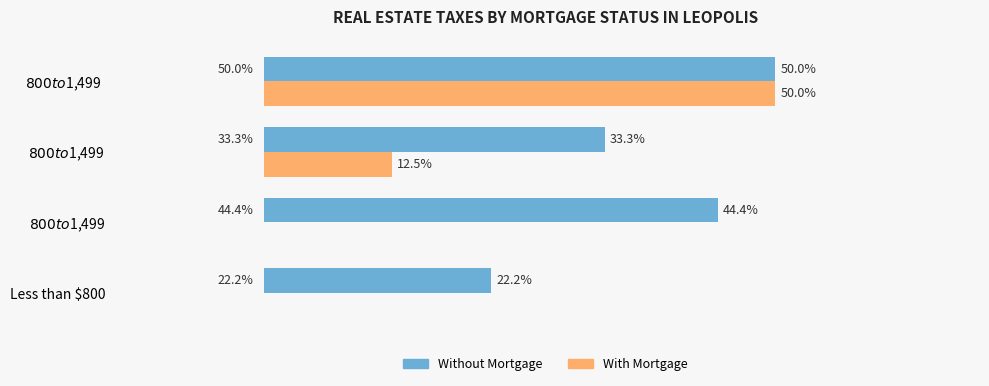

Which series has the largest total across all categories?

Without Mortgage